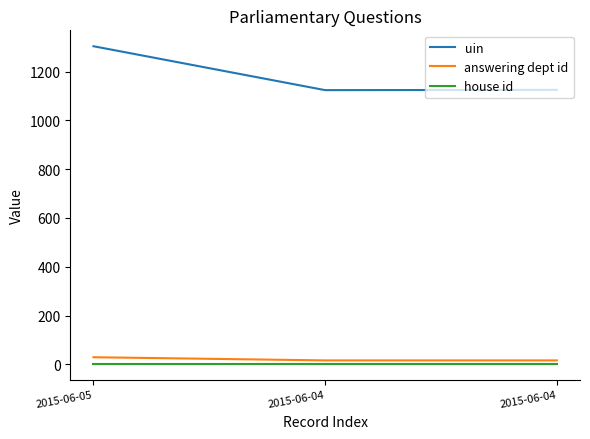

At which label is house id closest to 1?

2015-06-05